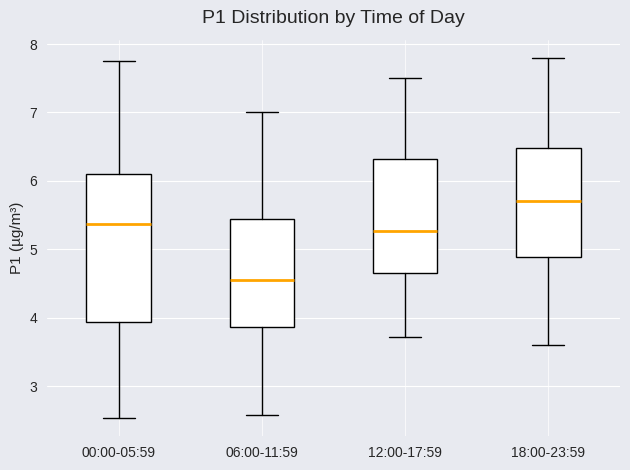

Which box is the tallest, from its lower edge to its upper edge?

00:00-05:59